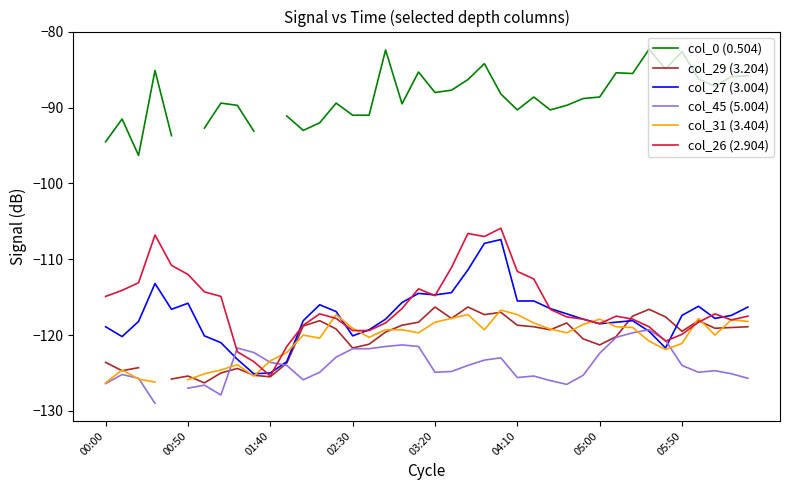

What is the total value across all series at 14?

-683.5